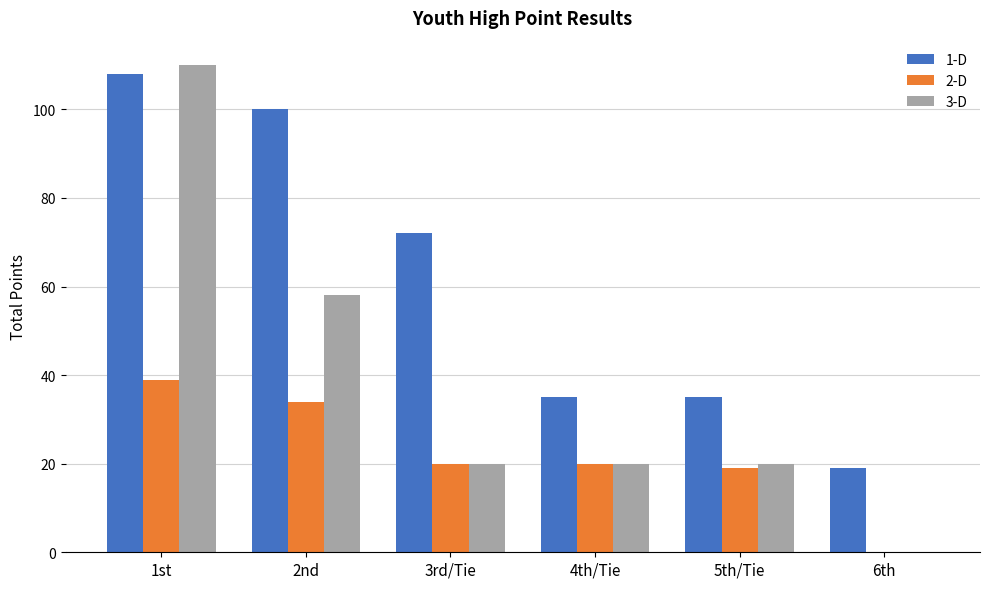

Count the number of data series in this chart.

3